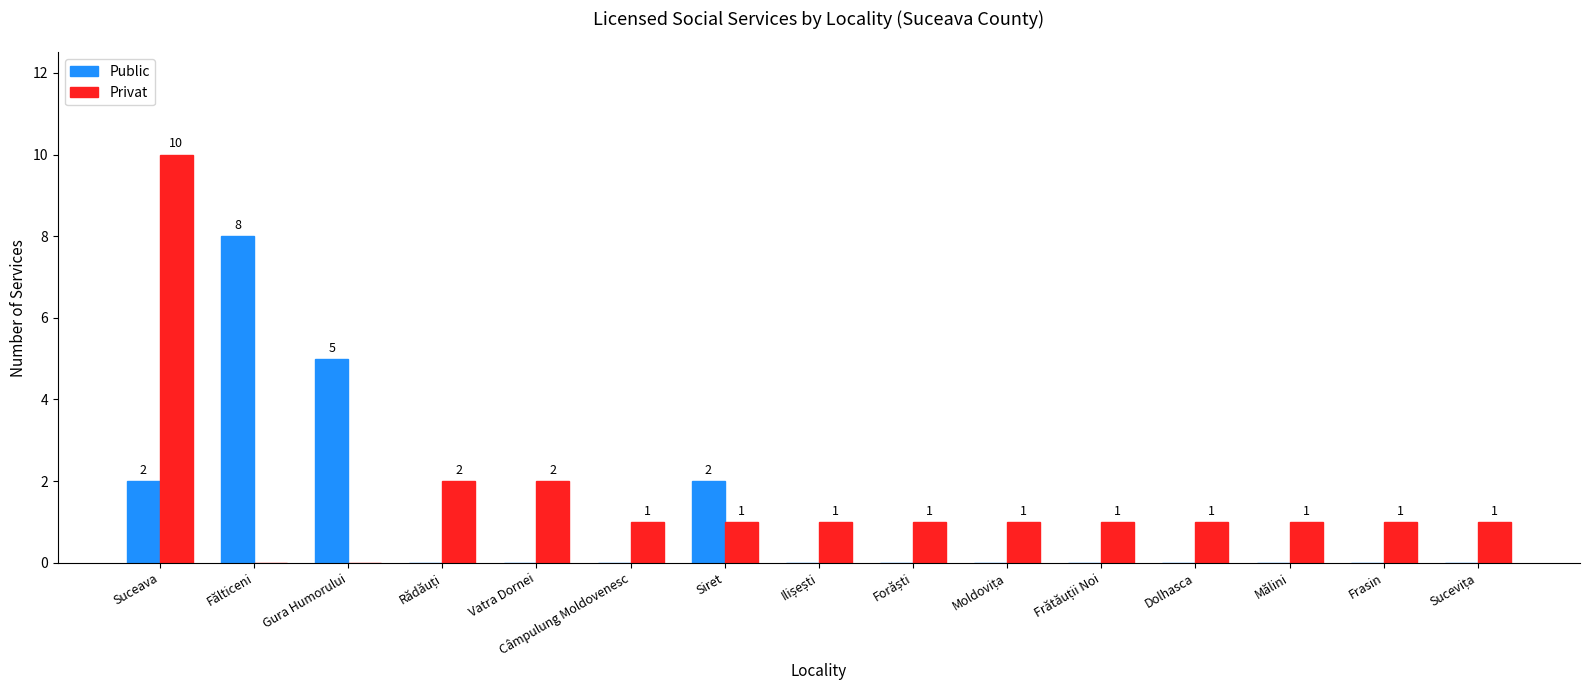

At which category is the sum across all series the highest?

Suceava